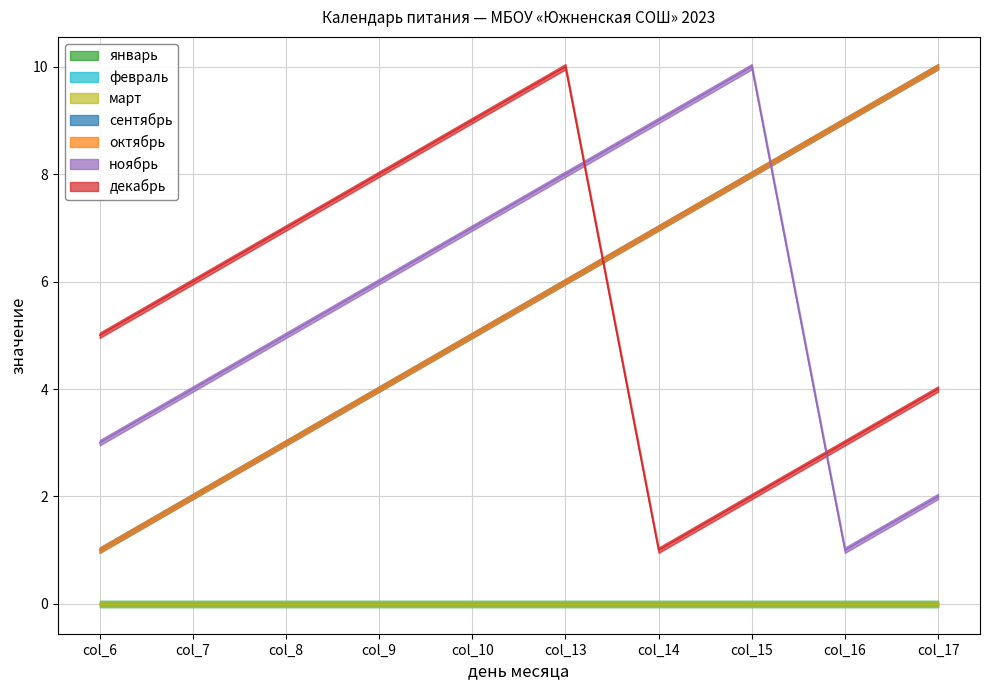

At how many categories does at least one series exceed 4?

10